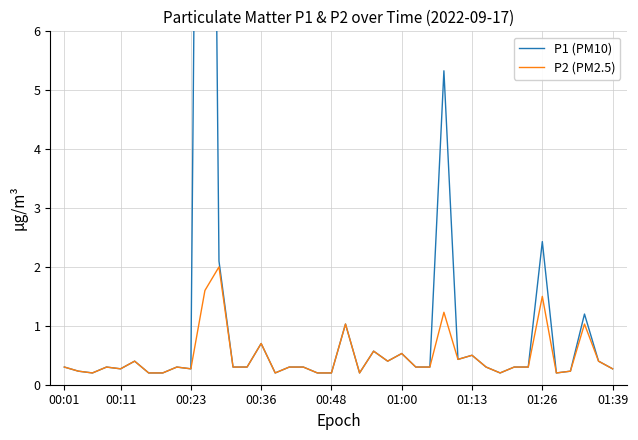

Reading left to right, list all the values displayed in this chart.

P1 (PM10): 0.3	0.2	0.2	0.3	0.3	0.4	0.2	0.2	0.3	0.3	27.3	2.1	0.3	0.3	0.7	0.2	0.3	0.3	0.2	0.2	1.0	0.2	0.6	0.4	0.5	0.3	0.3	5.3	0.4	0.5	0.3	0.2	0.3	0.3	2.4	0.2	0.2	1.2	0.4	0.3
P2 (PM2.5): 0.3	0.2	0.2	0.3	0.3	0.4	0.2	0.2	0.3	0.3	1.6	2.0	0.3	0.3	0.7	0.2	0.3	0.3	0.2	0.2	1.0	0.2	0.6	0.4	0.5	0.3	0.3	1.2	0.4	0.5	0.3	0.2	0.3	0.3	1.5	0.2	0.2	1.0	0.4	0.3